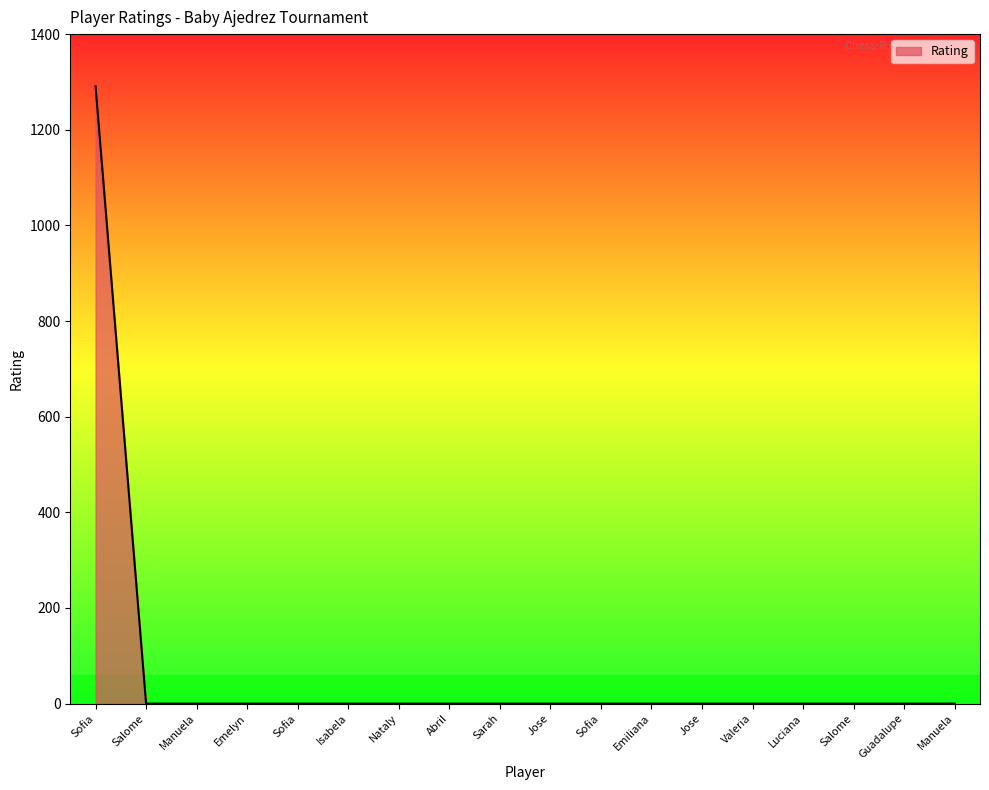

Reading left to right, transcribe all the data shown in this chart.

1291	0	0	0	0	0	0	0	0	0	0	0	0	0	0	0	0	0